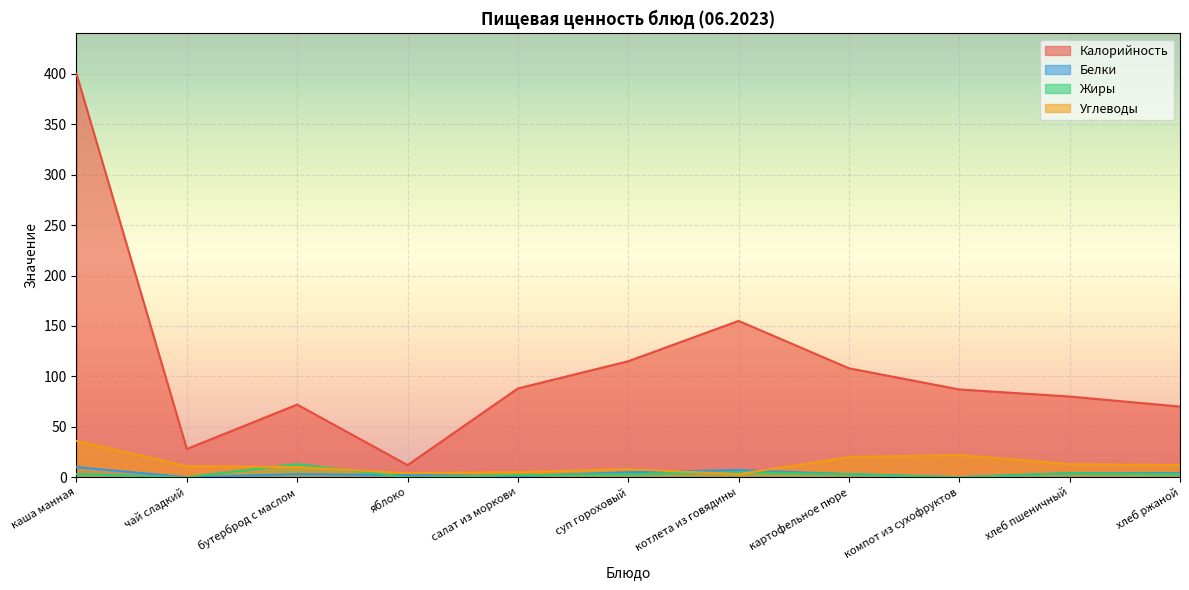

Reading right to left, list all the values displayed in this chart.

Калорийность: хлеб ржаной=70	хлеб пшеничный=80	компот из сухофруктов=87	картофельное пюре=108	котлета из говядины=155	суп гороховый=115	салат из моркови=88	яблоко=12	бутерброд с маслом=72	чай сладкий=28	каша манная=400
Белки: хлеб ржаной=4	хлеб пшеничный=4	компот из сухофруктов=0	картофельное пюре=3	котлета из говядины=7	суп гороховый=5	салат из моркови=1	яблоко=2	бутерброд с маслом=3	чай сладкий=0	каша манная=10
Жиры: хлеб ржаной=3	хлеб пшеничный=4	компот из сухофруктов=0	картофельное пюре=3	котлета из говядины=5	суп гороховый=3	салат из моркови=2	яблоко=0	бутерброд с маслом=13	чай сладкий=0	каша манная=3
Углеводы: хлеб ржаной=12	хлеб пшеничный=13	компот из сухофруктов=22	картофельное пюре=20	котлета из говядины=3	суп гороховый=8	салат из моркови=5	яблоко=4	бутерброд с маслом=10	чай сладкий=11	каша манная=36